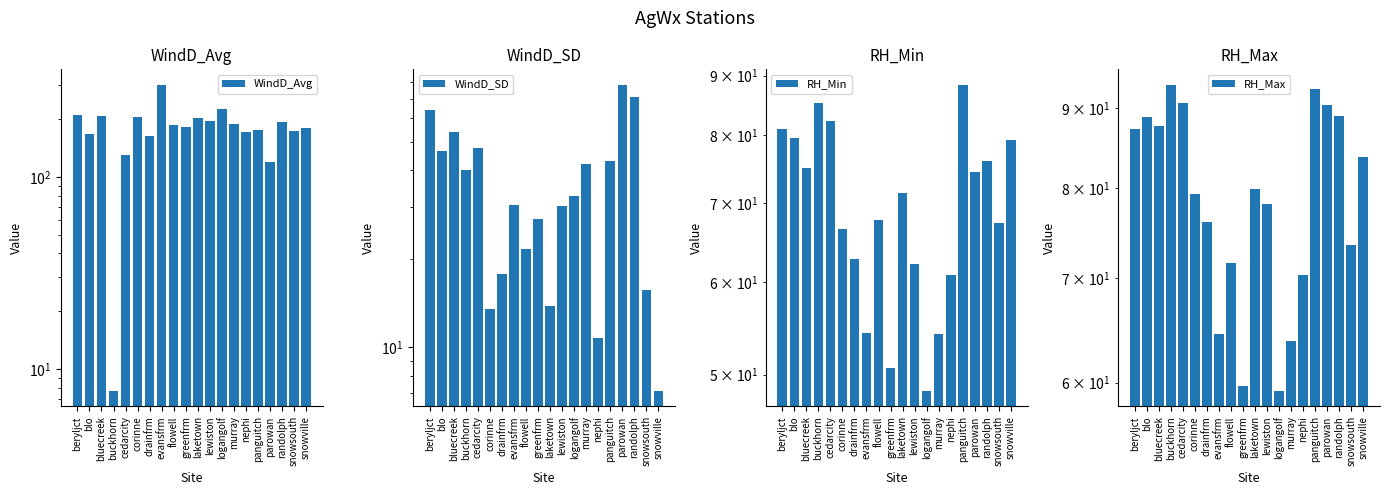

The RH_Min series shows 45.9 at buckhorn. True or false?

False